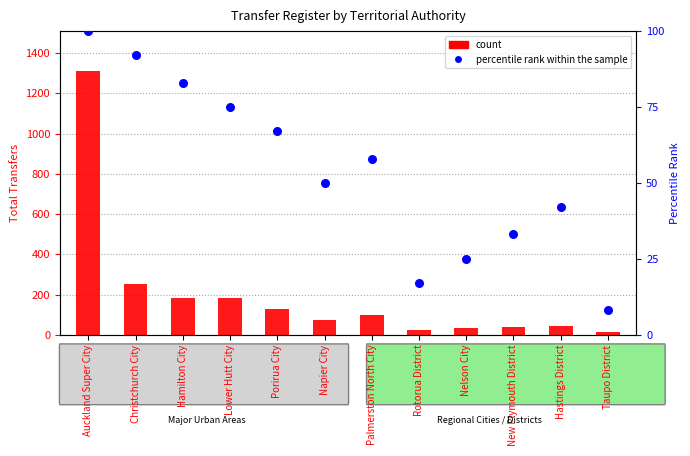

What is the total value across all series at Lower Hutt City?

258